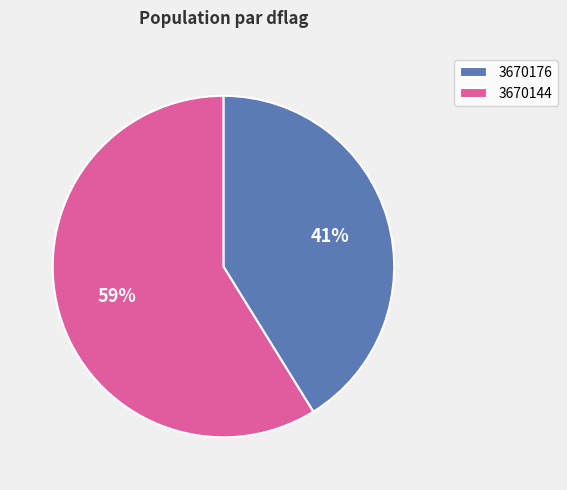

Approximately how many times larger is the value at 3670144 compared to 3670176?

1.4